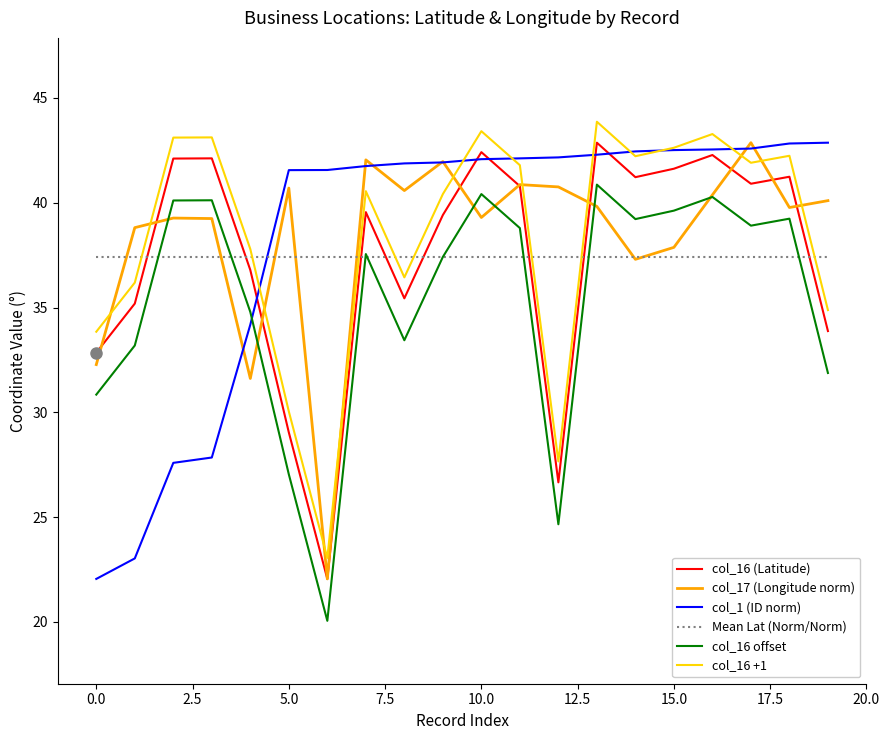

Is this an area chart (filled region under the line)?

No